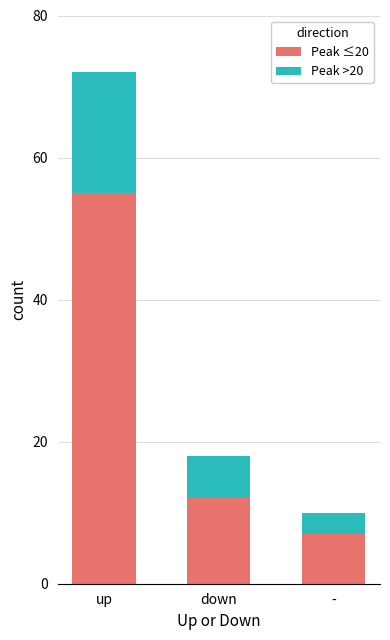

What is the difference between the maximum and second lowest values in the Peak ≤20 series?

43